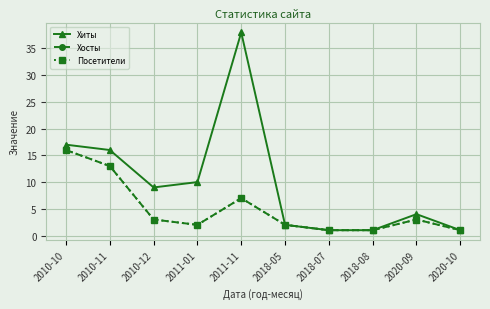

In Хиты, how many points are lower than both neighbors (excluding endpoints)?

1